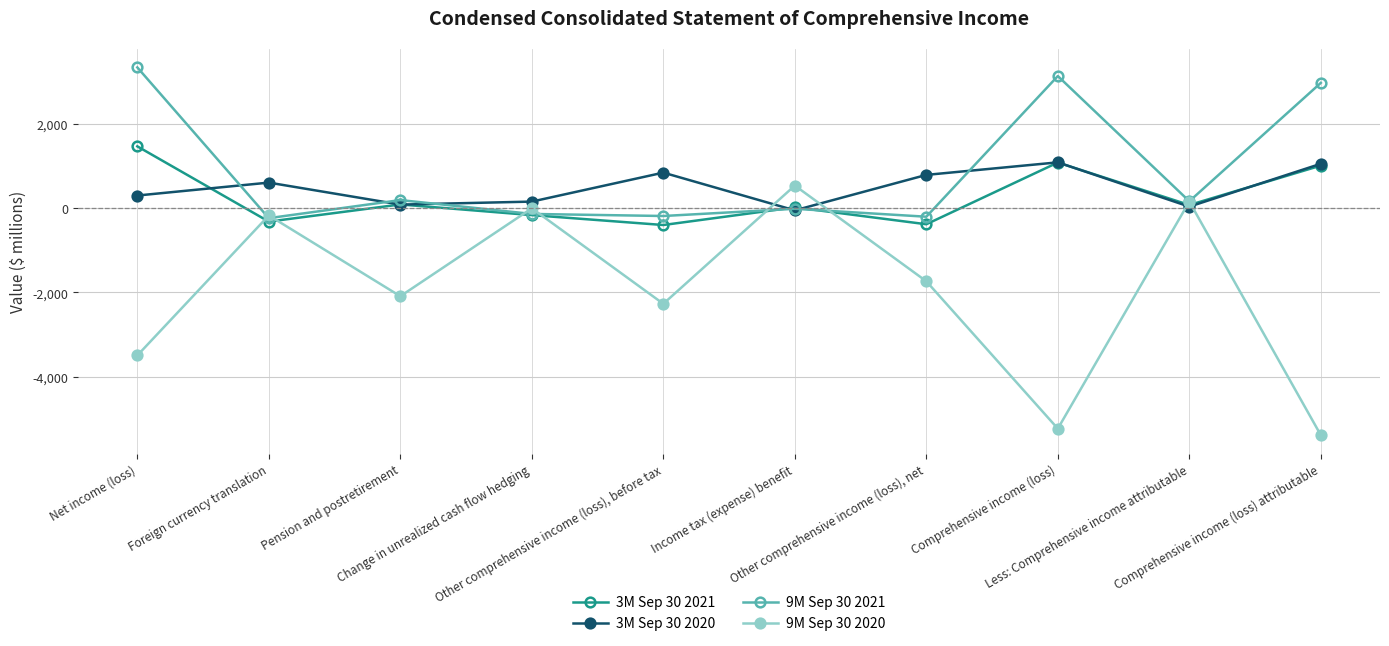

How many data points does each series have?

10